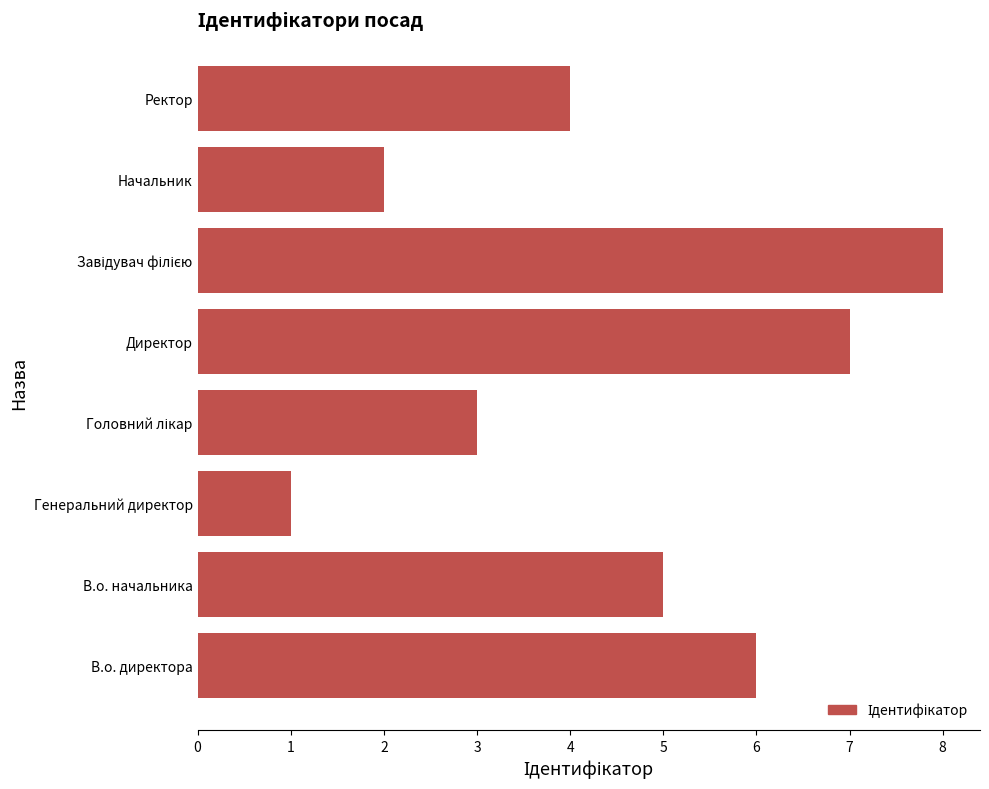

Between В.о. начальника and Начальник, which is larger?

В.о. начальника